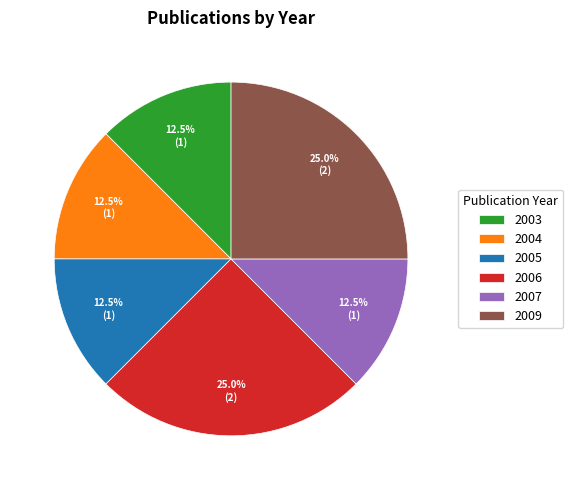

Approximately how many times larger is the value at 2006 compared to 2003?

2.0